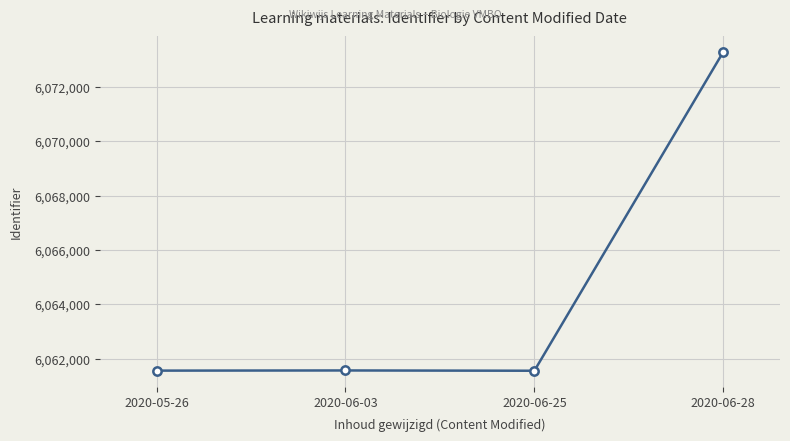

What is the change in value from 2020-05-26 to 2020-06-28?

+11723